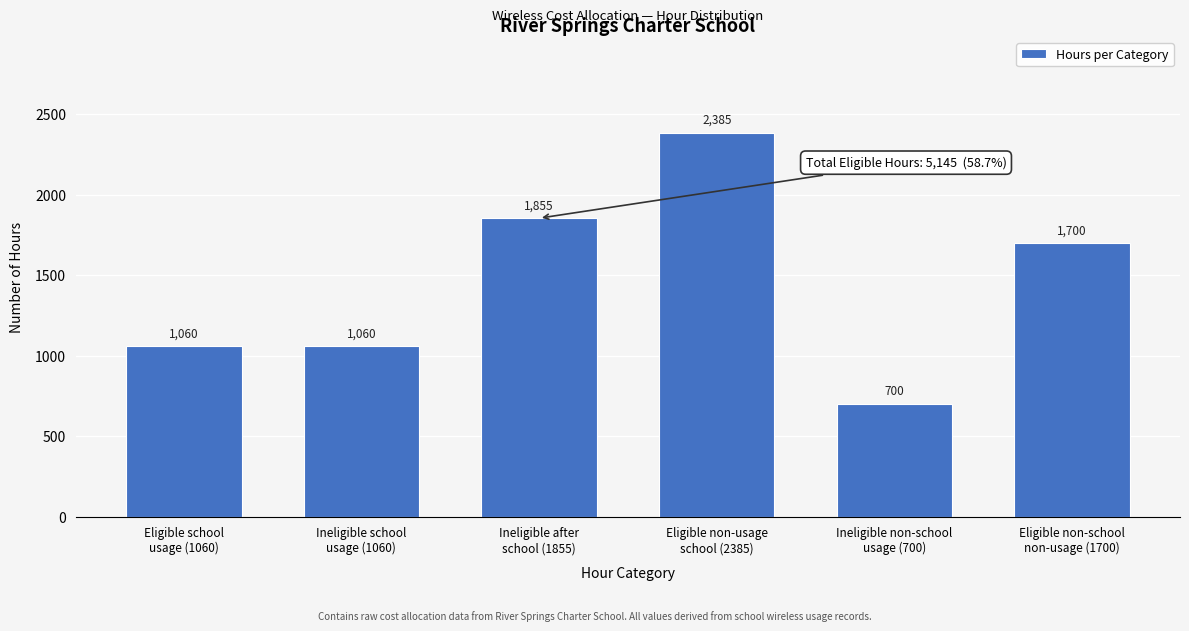

Reading left to right, what are all the values shown in this chart?

1060	1060	1855	2385	700	1700